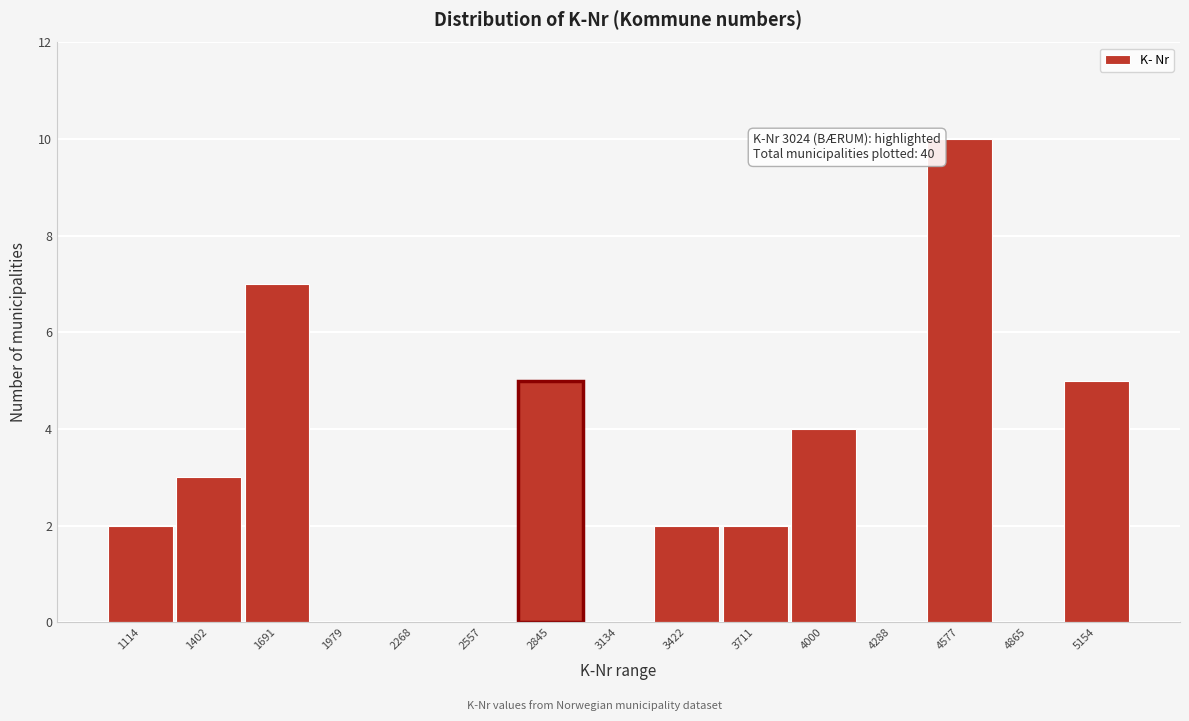

Reading left to right, list all the values displayed in this chart.

1114=2	1402=3	1691=7	1979=0	2268=0	2557=0	2845=5	3134=0	3422=2	3711=2	4000=4	4288=0	4577=10	4865=0	5154=5